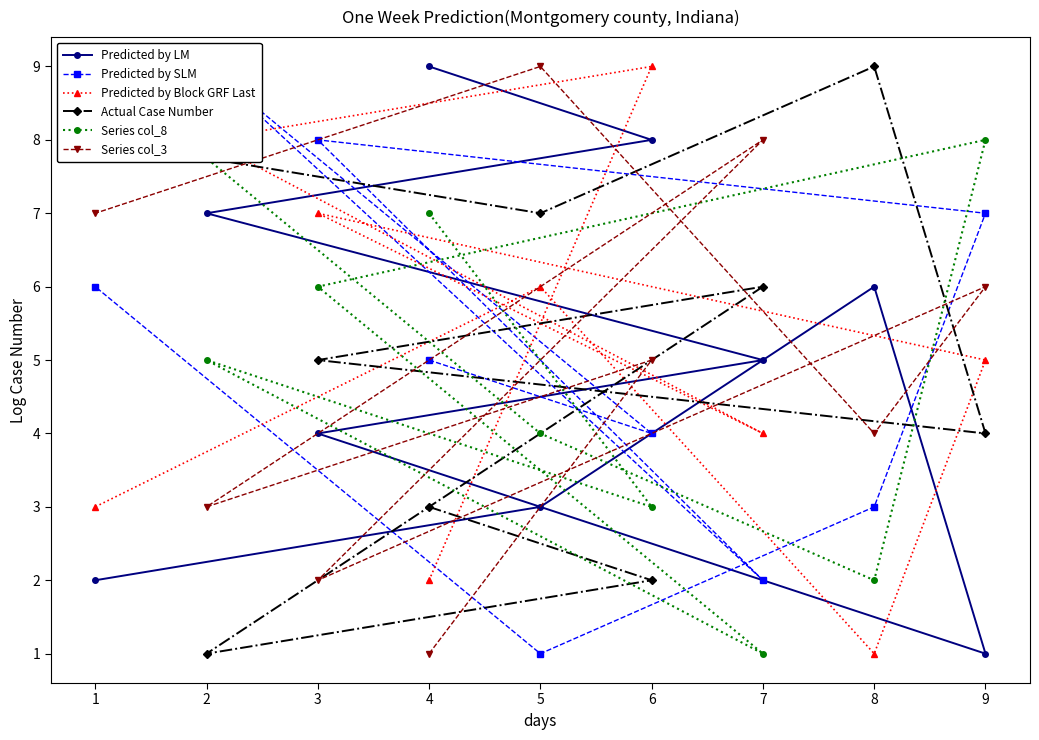

Is the value of Actual Case Number at 1 greater than the value of Predicted by LM at 4?

No